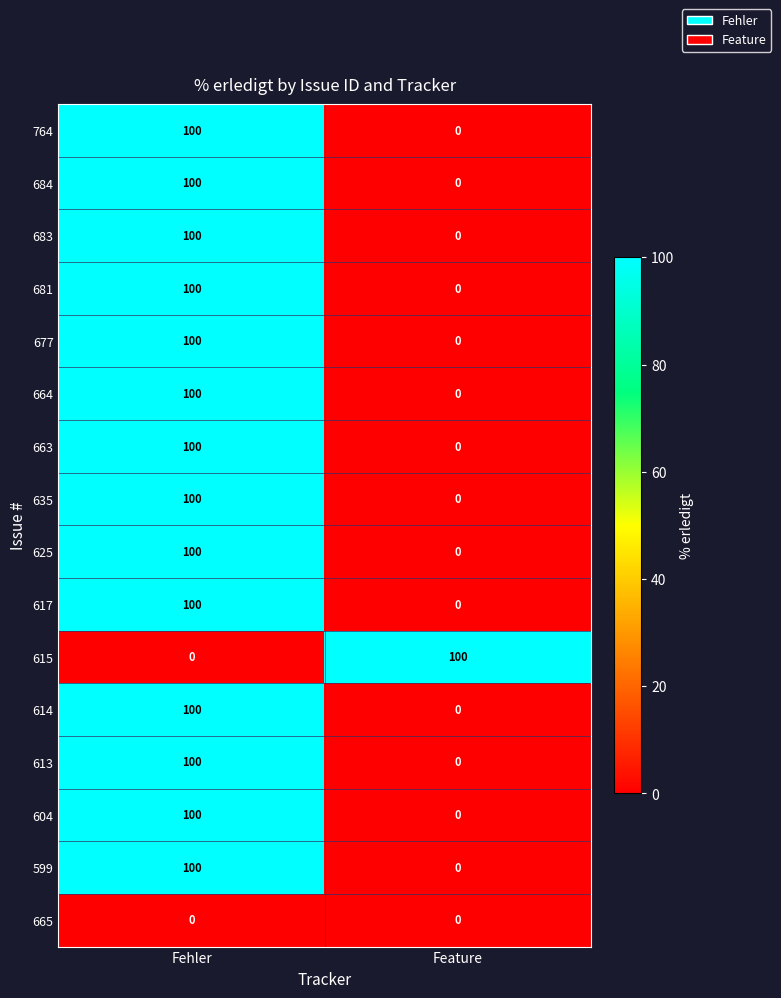

List the labels in order of 684 value, largest first.

Fehler, Feature